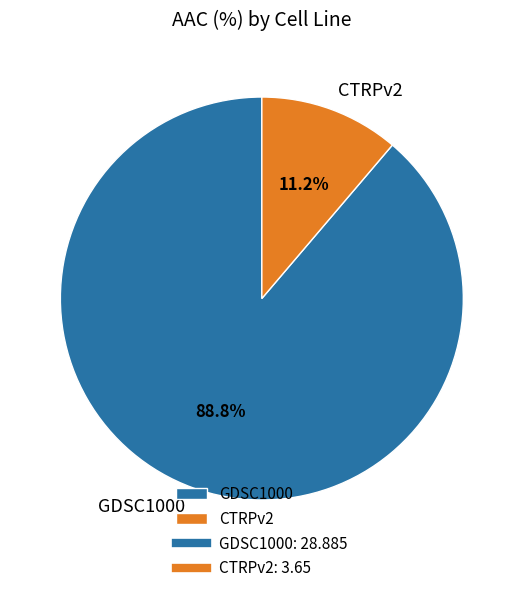

Rank the categories by value from lowest to highest.

CTRPv2, GDSC1000